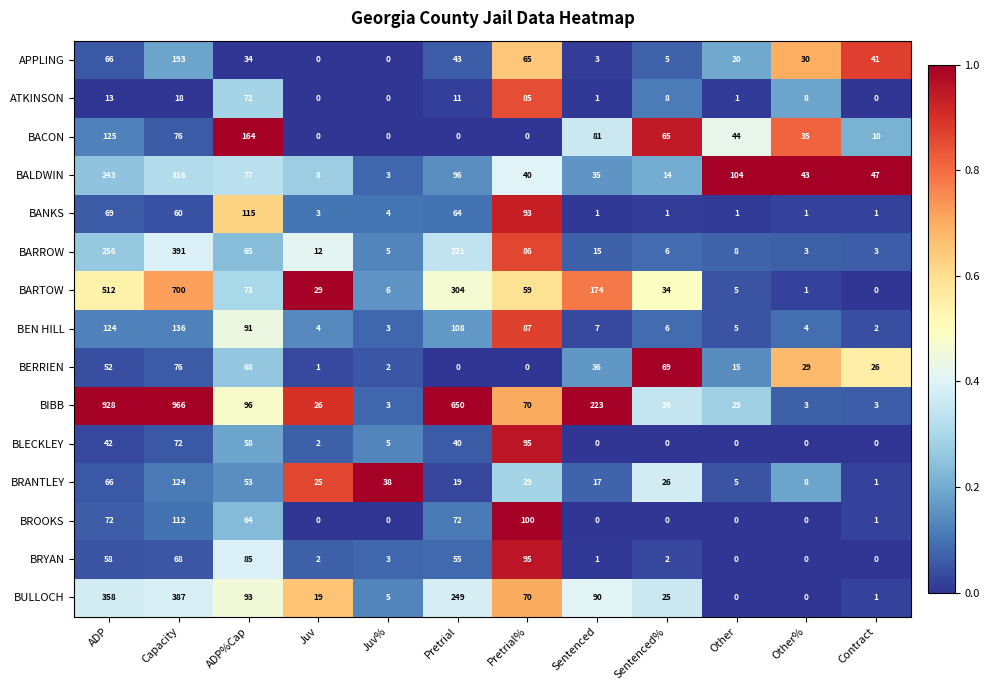

At which category is the sum across all series the highest?

Capacity